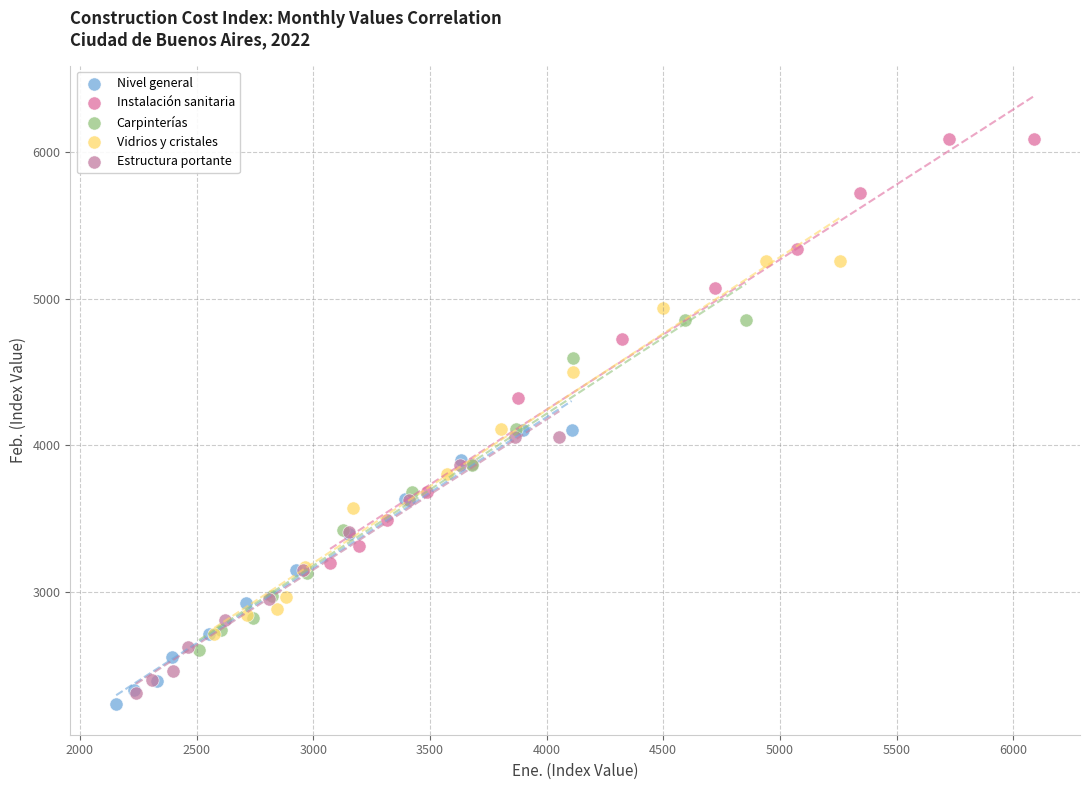

Which series reaches the minimum Y coordinate?

Nivel general